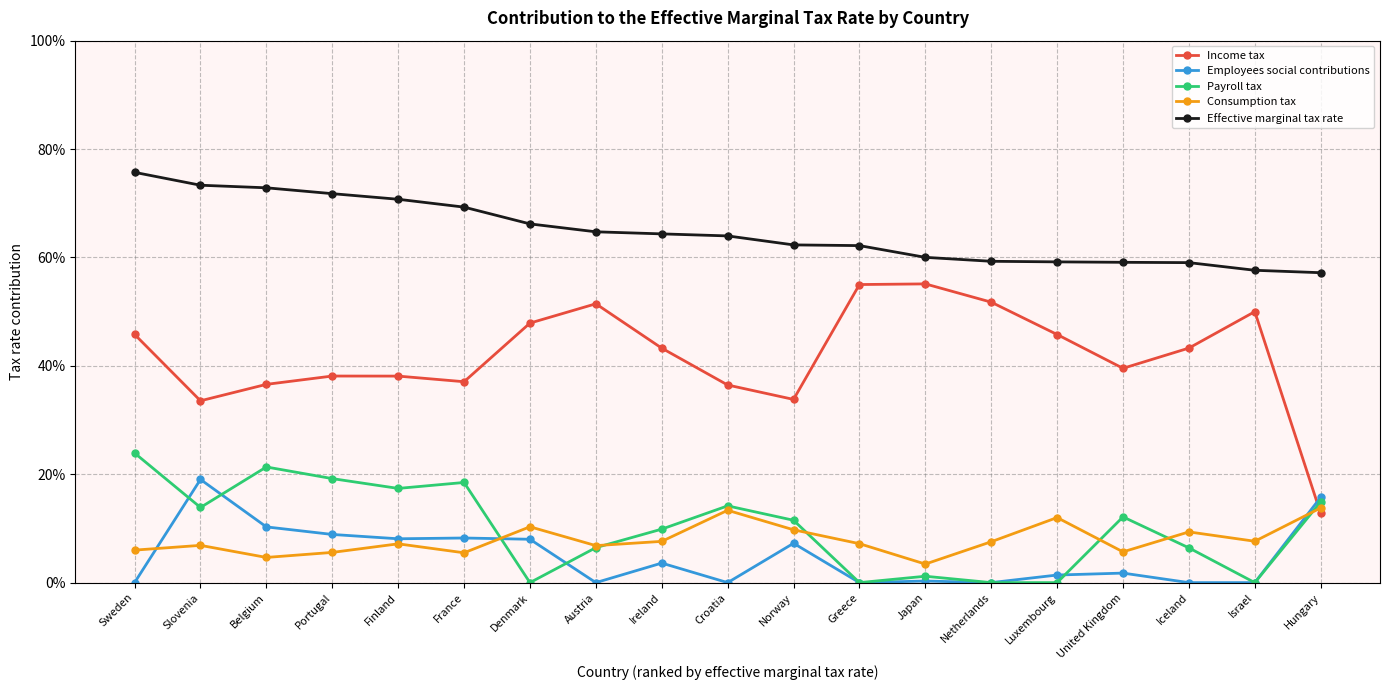

Does the chart have visible grid lines?

Yes